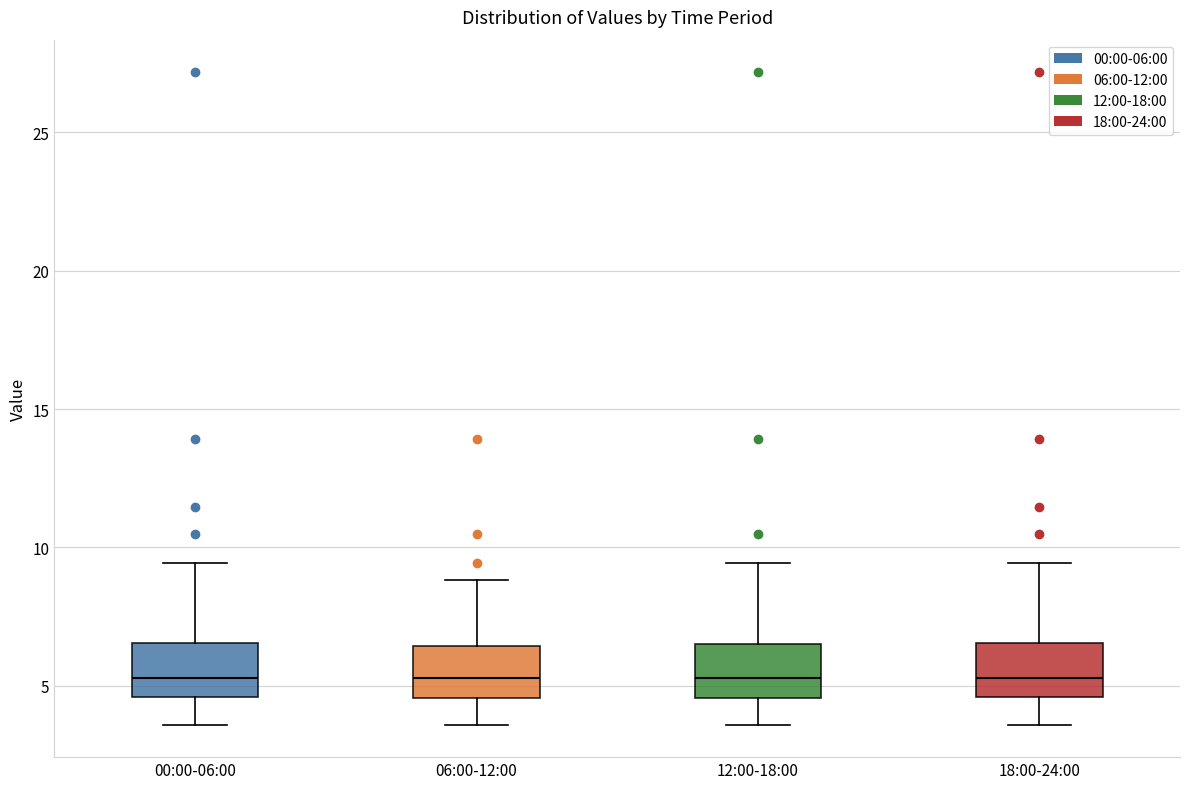

Reading left to right, transcribe this box plot: for each box, give where its median line is, the range the box spans, and where its two whiskers end, as read against the y-axis. The values are not printed on the chart, so give them approximately, as read against the axis.

00:00-06:00: median 5.5, box 4.5 to 6.5, whiskers 3.5 to 9.5
06:00-12:00: median 5.5, box 4.5 to 6.5, whiskers 3.5 to 9.0
12:00-18:00: median 5.5, box 4.5 to 6.5, whiskers 3.5 to 9.5
18:00-24:00: median 5.5, box 4.5 to 6.5, whiskers 3.5 to 9.5